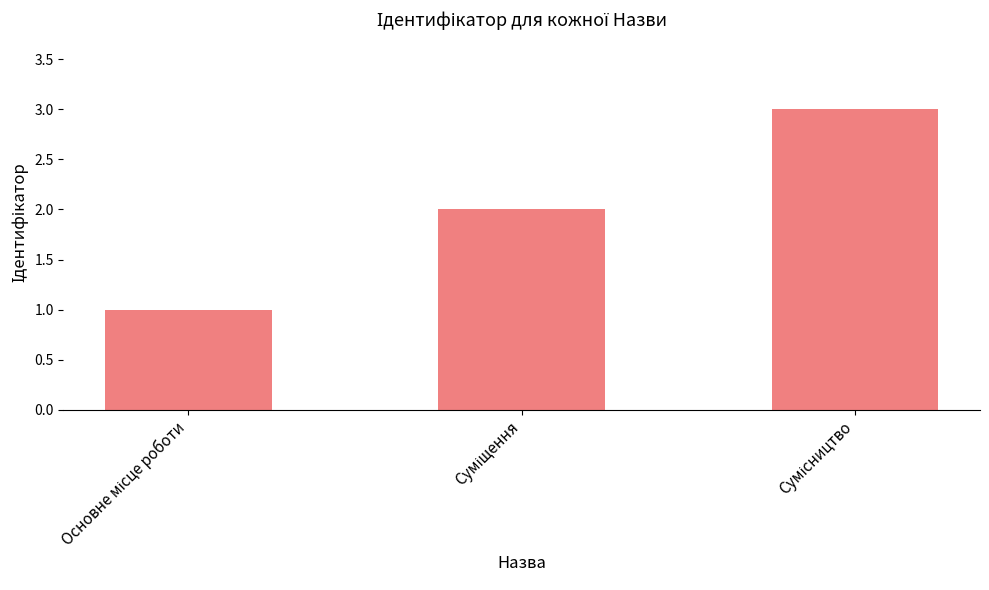

Reading left to right, extract all data points from this chart.

1	2	3